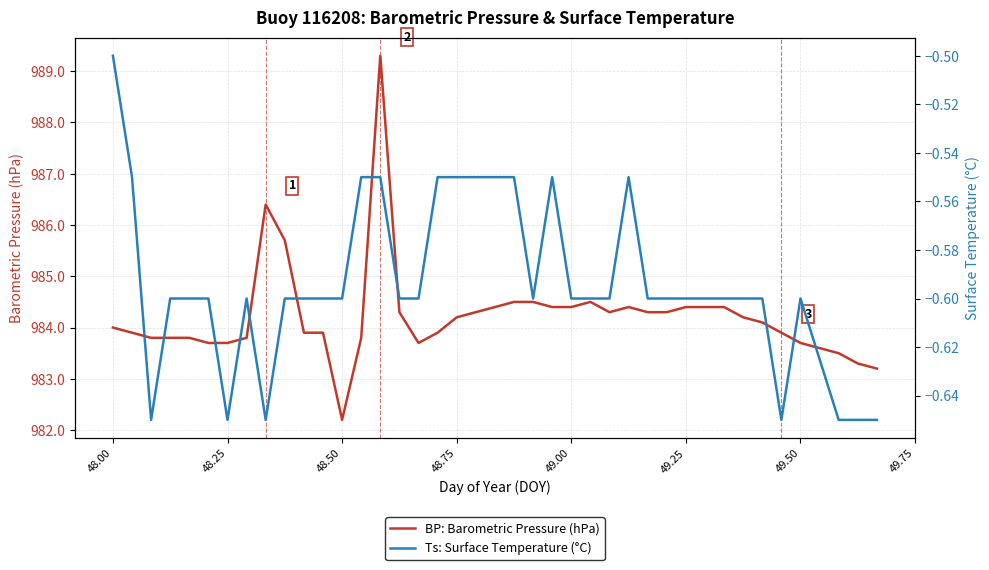

Which category has the lowest value in the BP: Barometric Pressure (hPa) series?

48.50